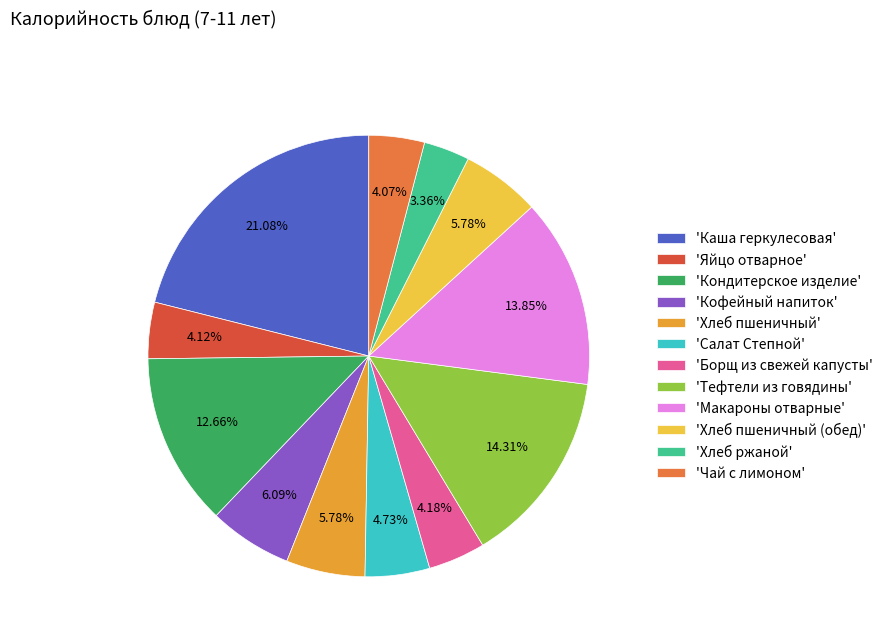

What is the smallest slice in the pie chart?

'Хлеб ржаной'